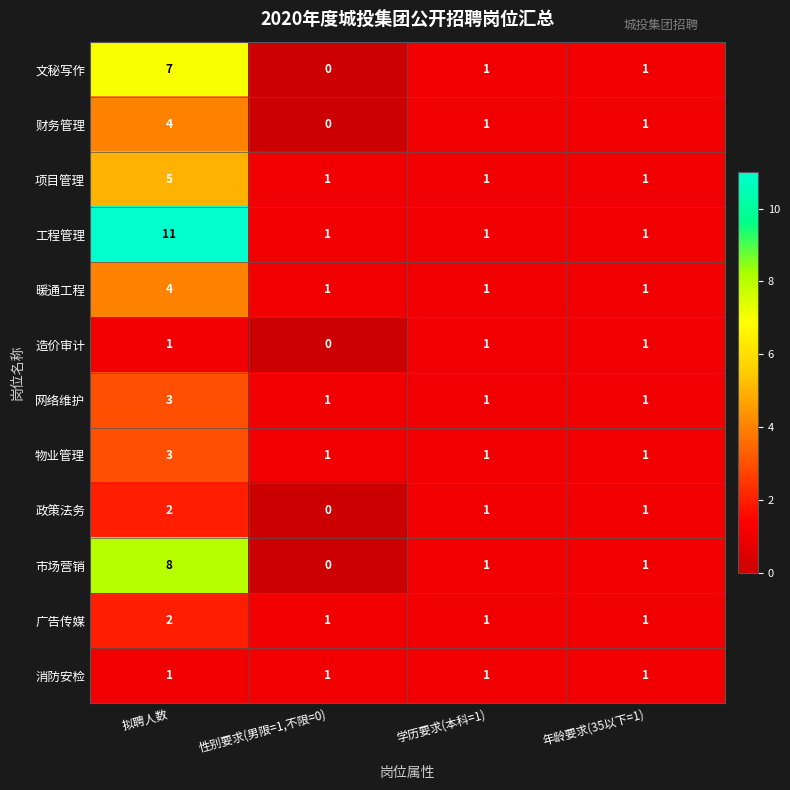

What is the difference between the maximum and minimum values in the 项目管理 series?

4